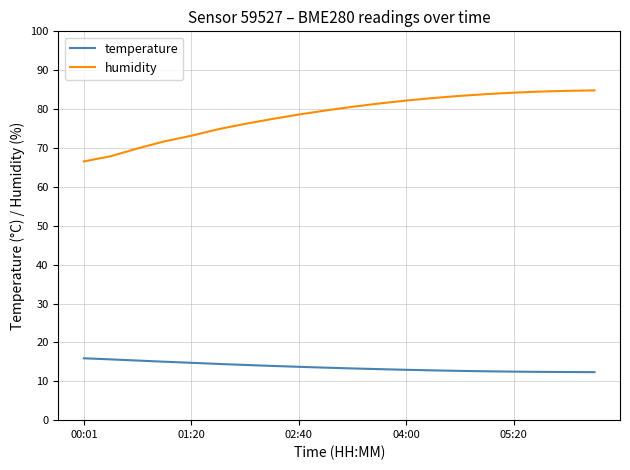

List the series in order of their peak value, lowest first.

temperature, humidity